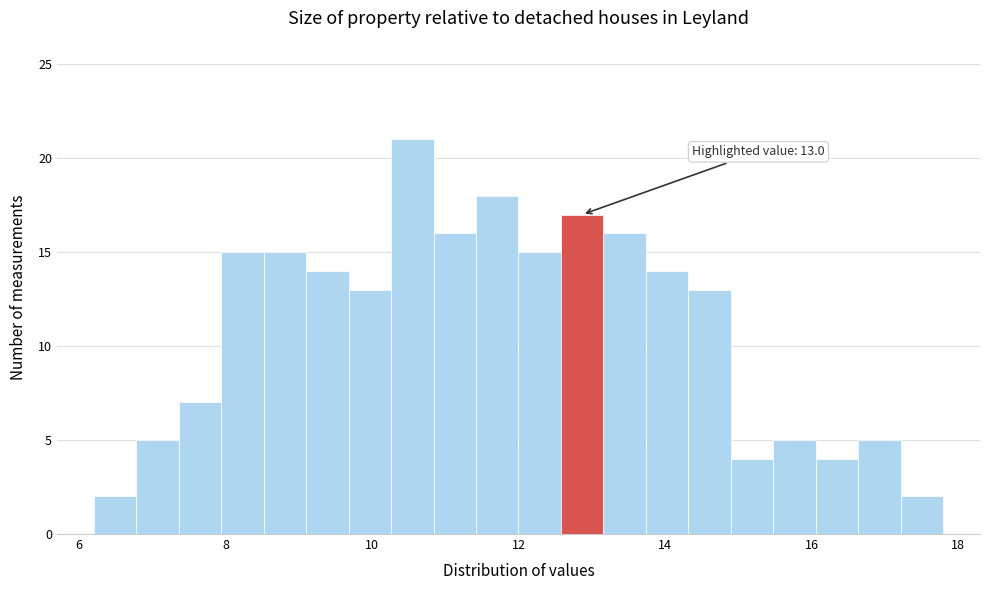

Around what value on the x-axis is the tallest bar? Give the approximate position of its centre, as read against the axis.

10.6